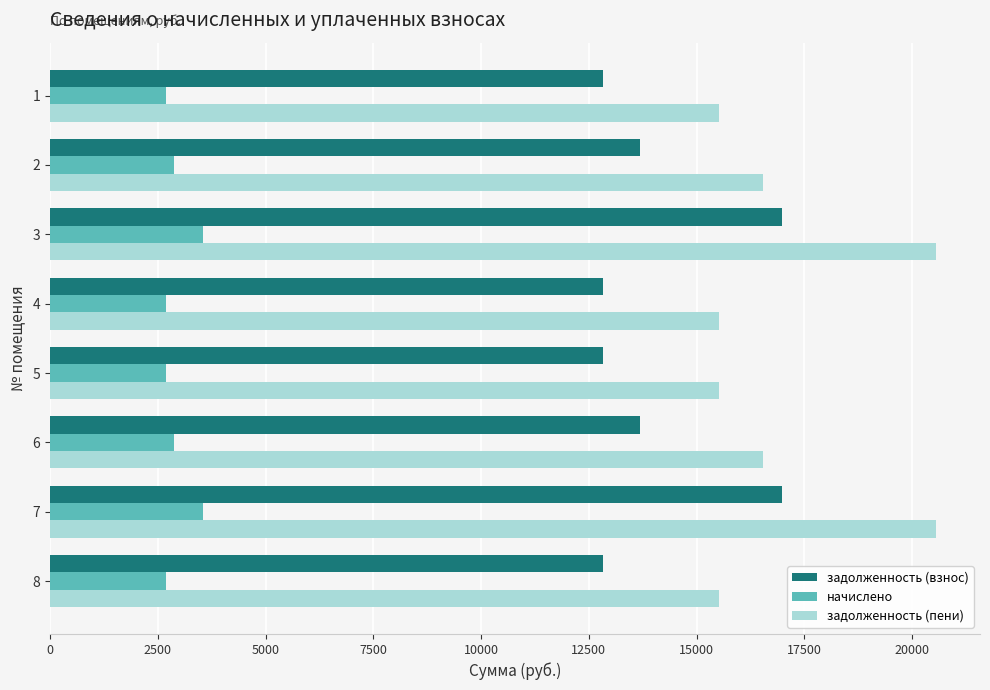

What is the lowest value of the начислено series?

2687.6